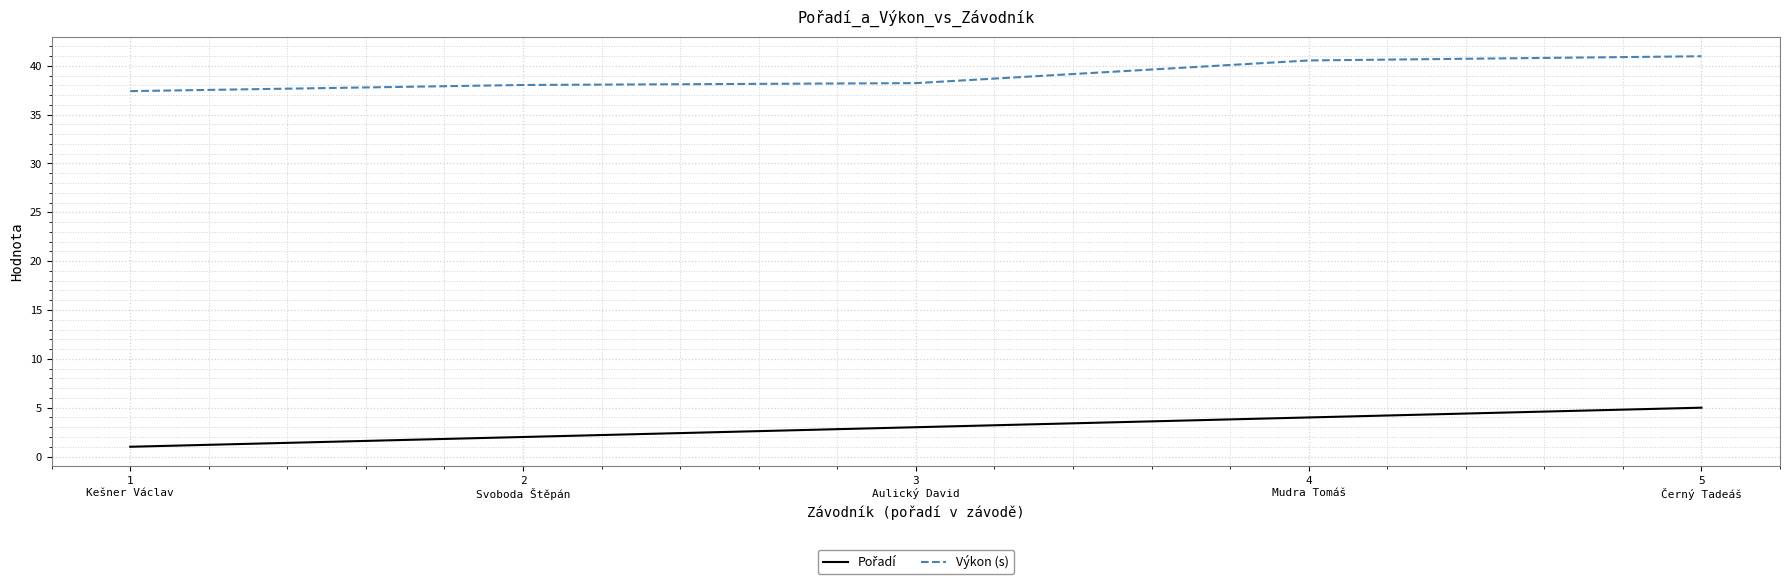

What is the highest value of the Výkon (s) series?

41.0